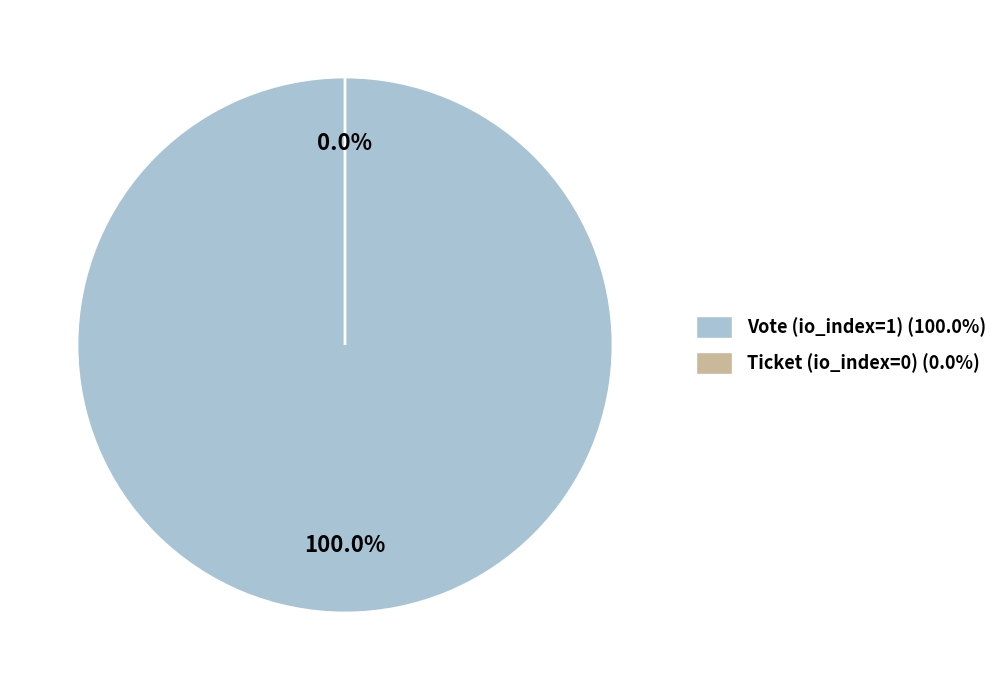

Is it true that Vote (io_index=1) is 100% of the pie?

True